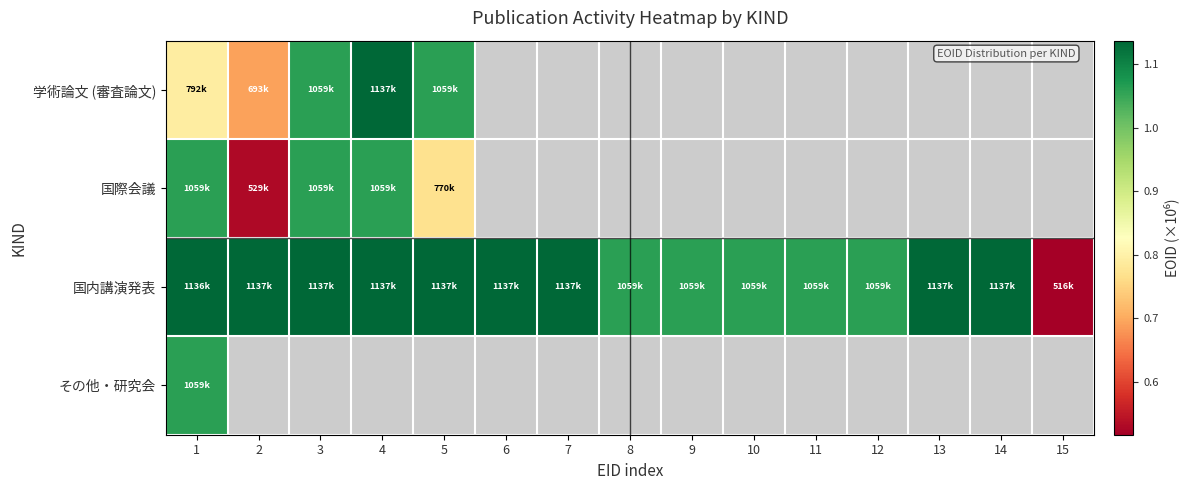

Count the number of categories in the chart.

15